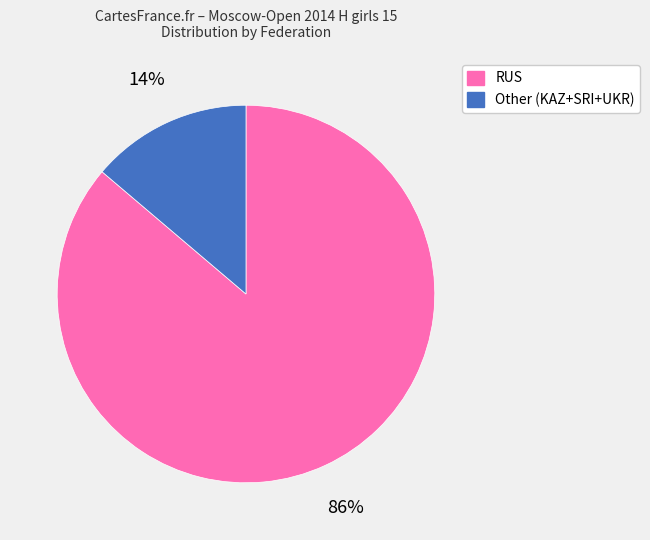

To the nearest percent, what is the difference between the Other and RUS slice percentages?

72%